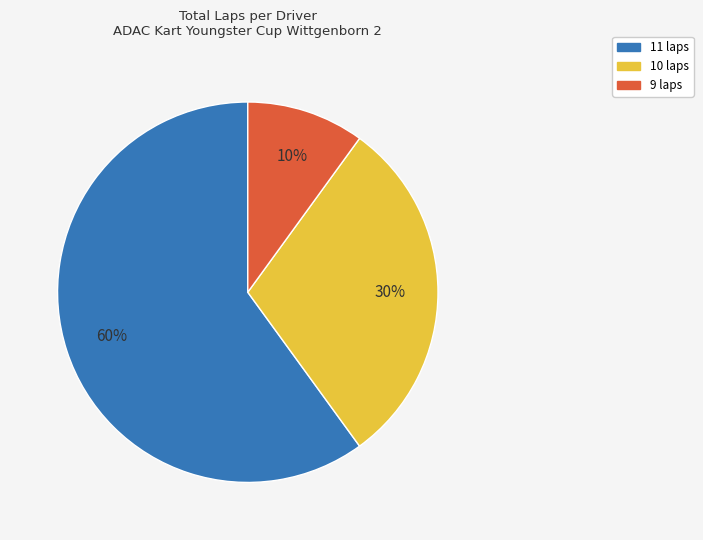

Does 9 laps represent more than half of the total?

No